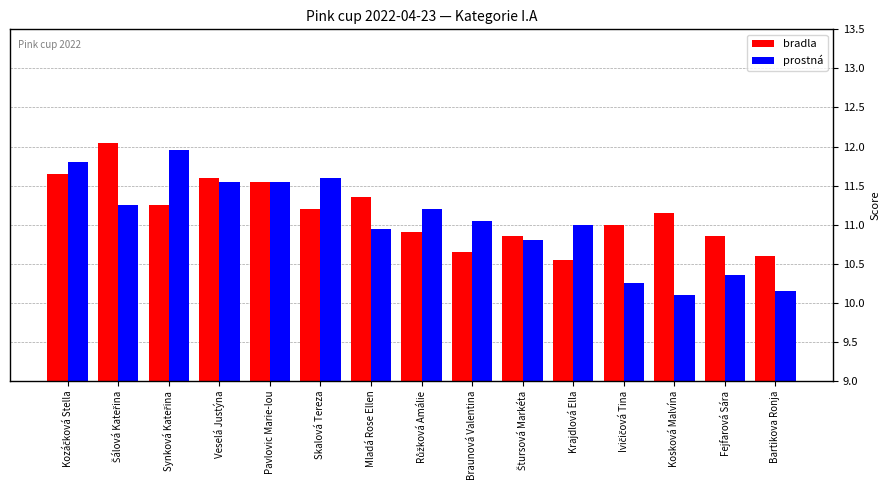

Which series has the largest total across all categories?

bradla